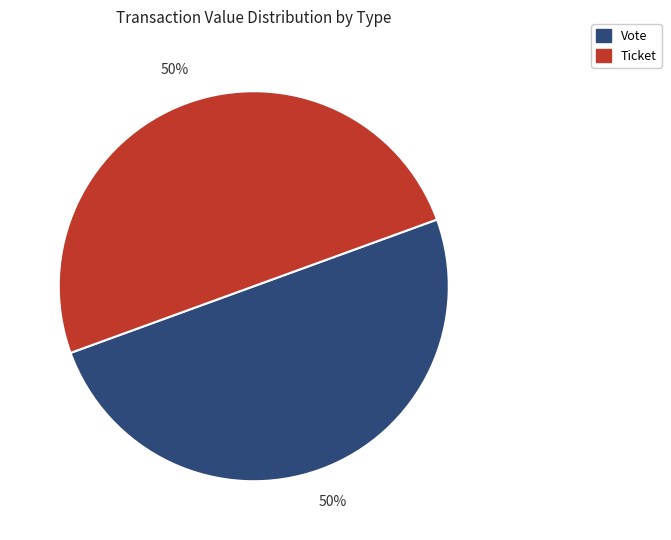

To the nearest percent, what is the average slice percentage?

50%